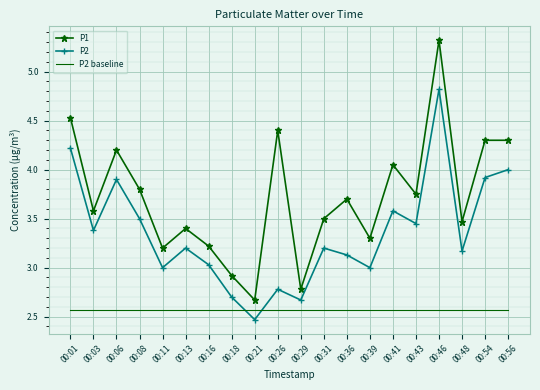

How many interior local valleys does the P2 series have?

7